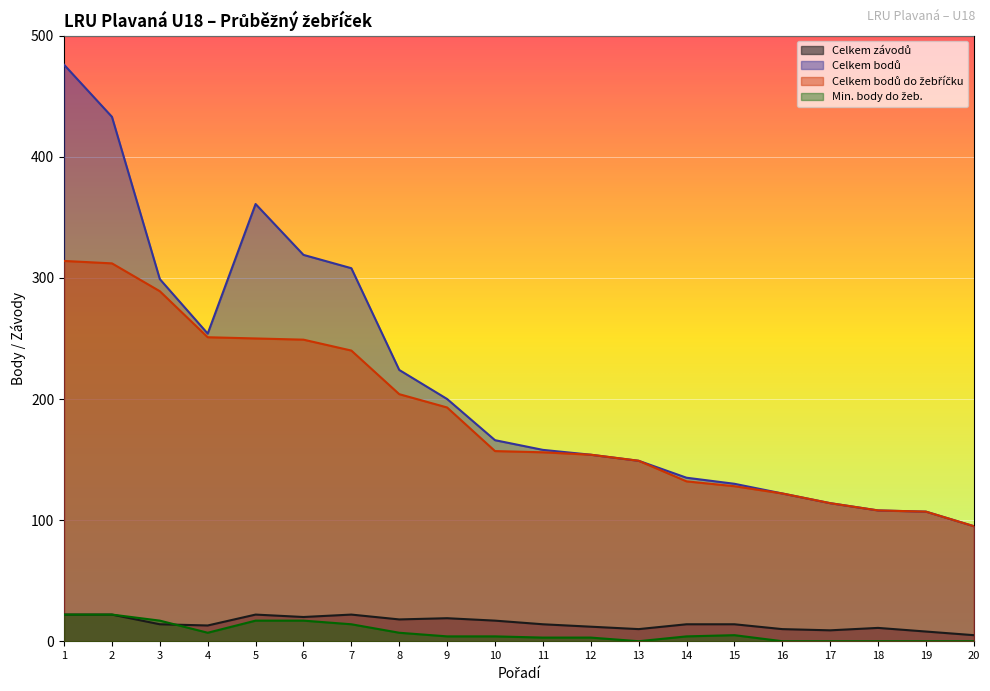

Reading right to left, transcribe all the data shown in this chart.

Celkem závodů: 5	8	11	9	10	14	14	10	12	14	17	19	18	22	20	22	13	14	22	22
Celkem bodů: 95	107	108	114	122	130	135	149	154	158	166	200	224	308	319	361	254	299	433	476
Celkem bodů do žebříčku: 95	107	108	114	122	128	132	149	154	156	157	193	204	240	249	250	251	289	312	314
Min. body do žeb.: 0	0	0	0	0	5	4	0	3	3	4	4	7	14	17	17	7	17	22	22